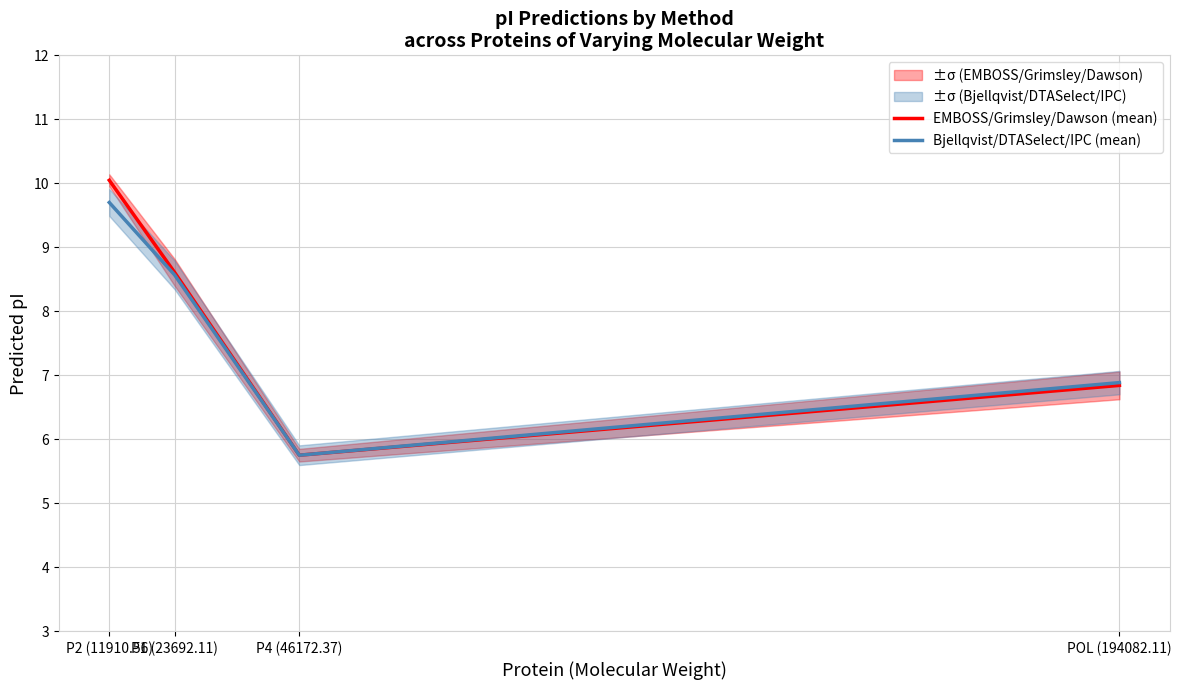

Count the number of categories in the chart.

4